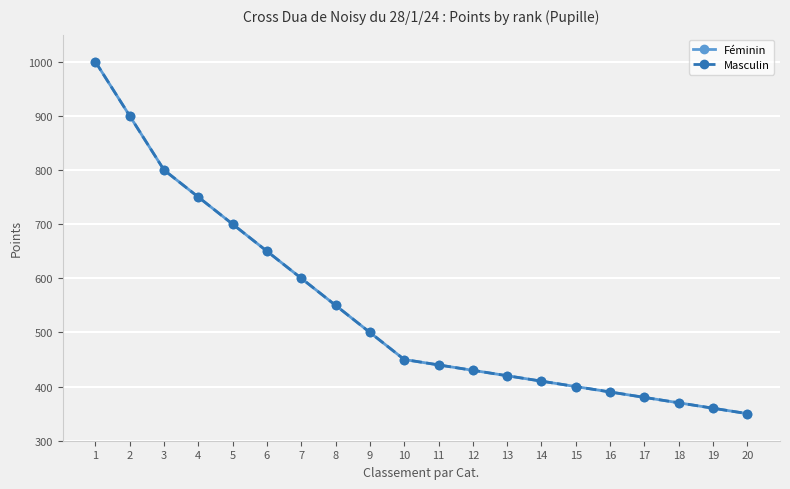

True or false: Féminin and Masculin cross at least once.

False